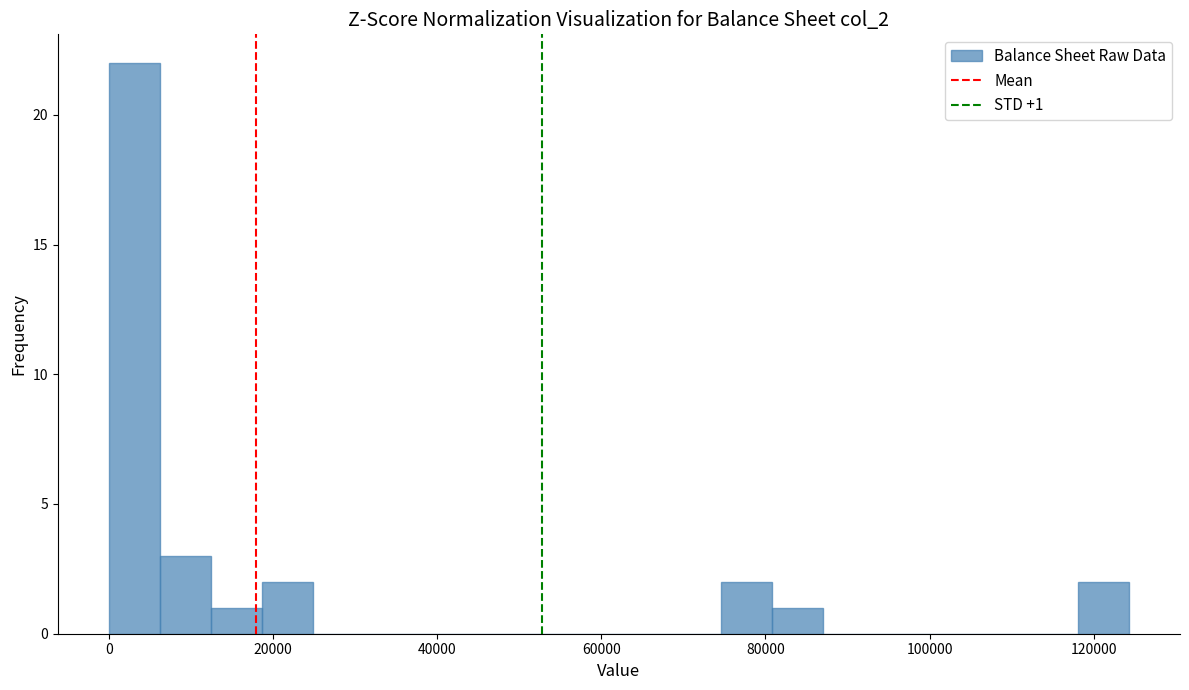

Around what value on the x-axis is the tallest bar? Give the approximate position of its centre, as read against the axis.

4000